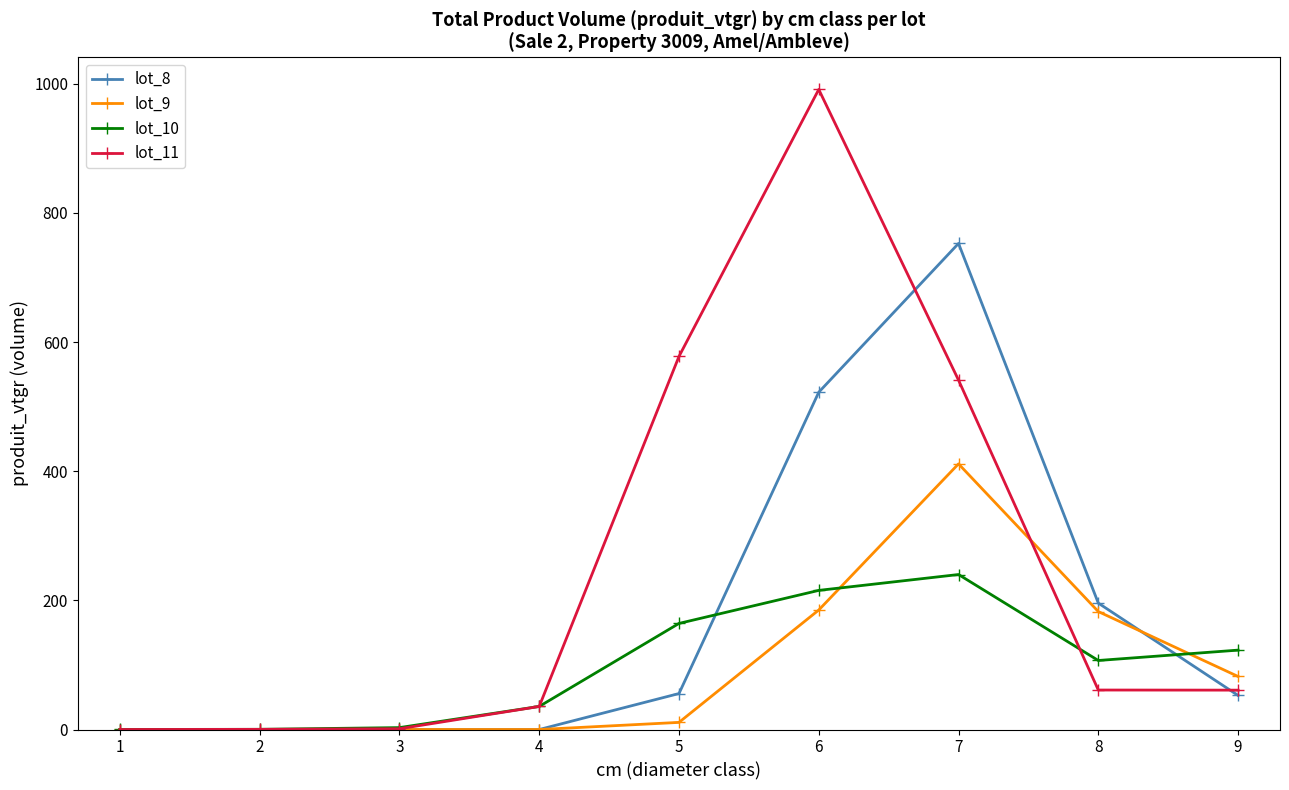

What is the greatest value displayed?

991.2